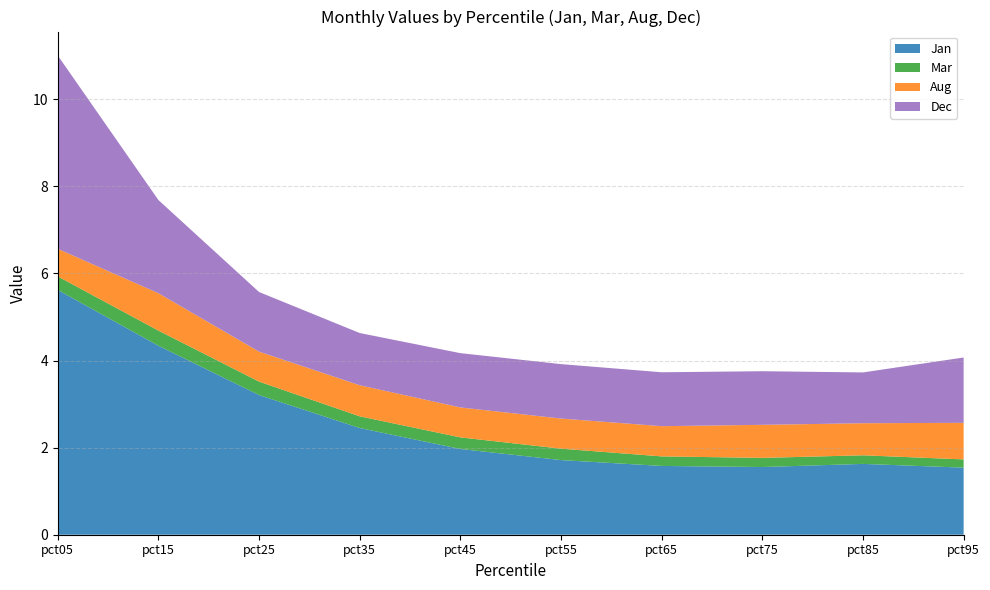

Reading right to left, what are all the values shown in this chart?

Jan: pct95=1.5	pct85=1.6	pct75=1.6	pct65=1.6	pct55=1.7	pct45=2.0	pct35=2.5	pct25=3.2	pct15=4.3	pct05=5.6
Mar: pct95=0.2	pct85=0.2	pct75=0.2	pct65=0.2	pct55=0.3	pct45=0.3	pct35=0.3	pct25=0.3	pct15=0.3	pct05=0.3
Aug: pct95=0.8	pct85=0.7	pct75=0.8	pct65=0.7	pct55=0.7	pct45=0.7	pct35=0.7	pct25=0.7	pct15=0.9	pct05=0.6
Dec: pct95=1.5	pct85=1.2	pct75=1.2	pct65=1.2	pct55=1.3	pct45=1.2	pct35=1.2	pct25=1.4	pct15=2.1	pct05=4.4